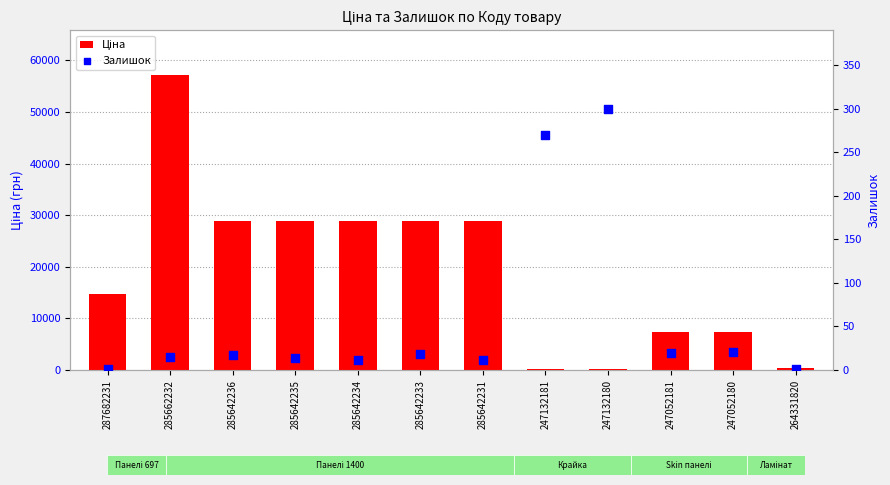

What are all the series names shown in the legend?

Ціна, Залишок